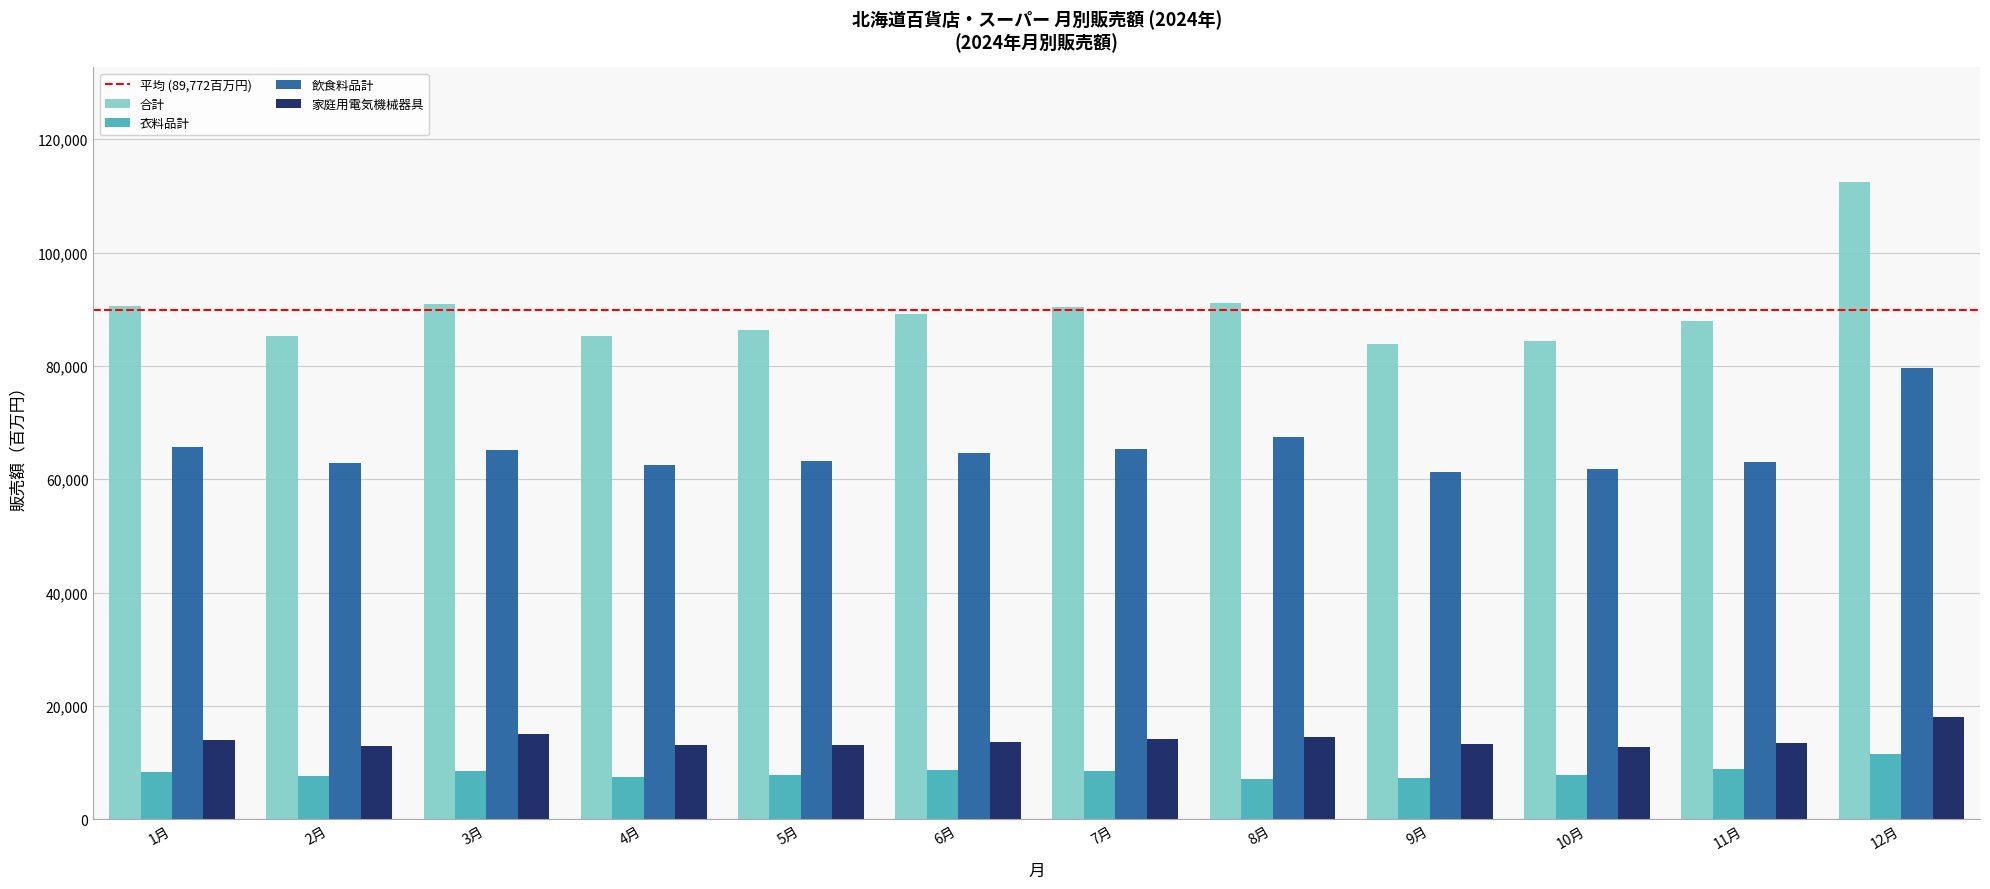

What value does the 合計 series have at 11月?

87891